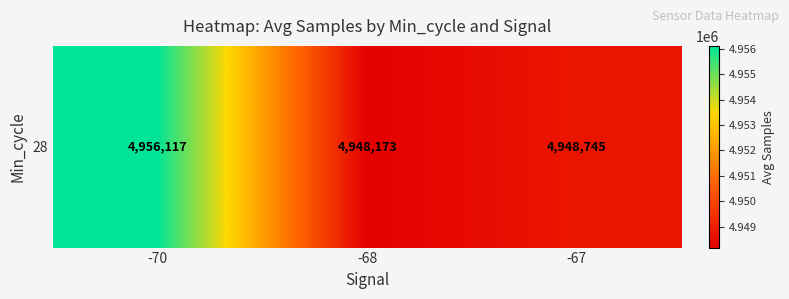

List the labels in order of value, largest first.

-70, -67, -68